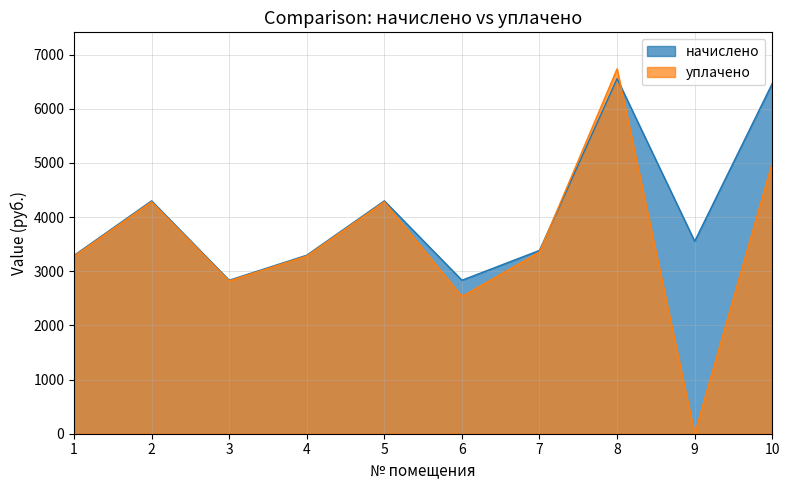

Which has a higher value, 7 or 5?

5